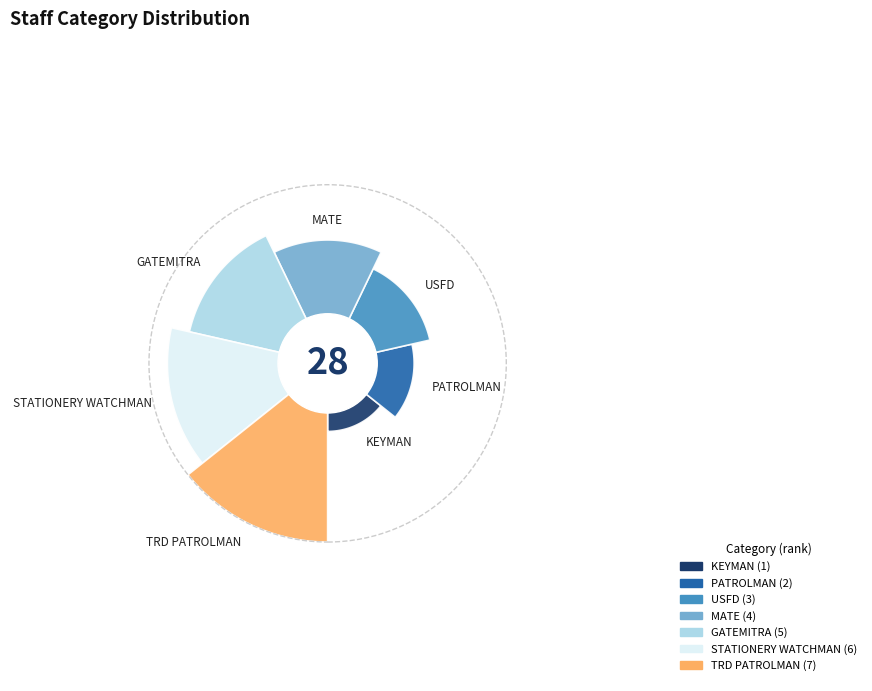

What is the smallest slice in the pie chart?

KEYMAN